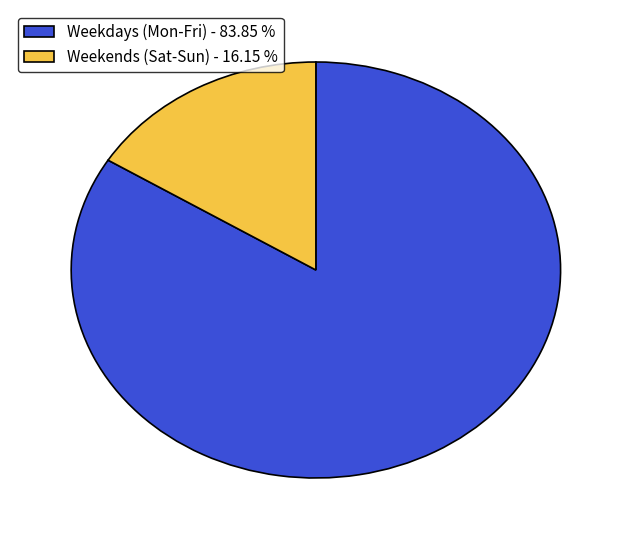

Is the sum of Weekends (Sat-Sun) - 16.15 % and Weekdays (Mon-Fri) - 83.85 % greater than half?

Yes